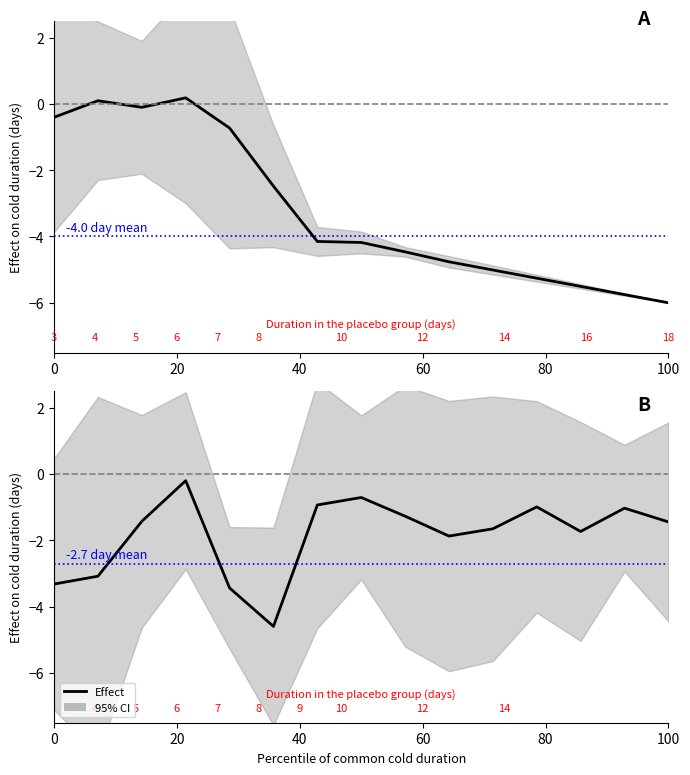

True or false: the data shows -2.2 at 100.

False